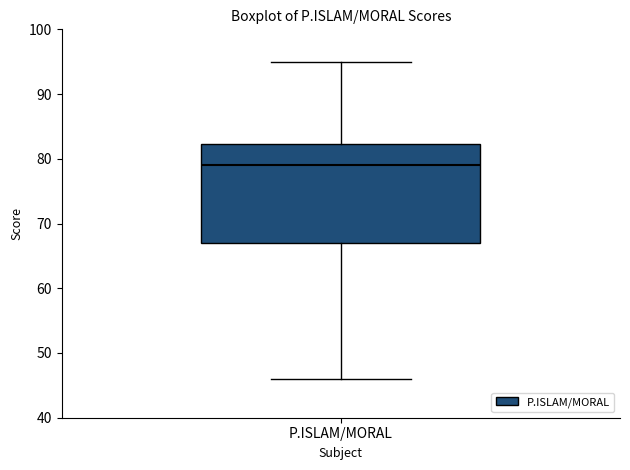

Read this box plot against the y-axis: the position of the median line, the range covered by the box, and the ends of both whiskers. The values are not printed on the chart, so give them approximately, as read against the axis.

median 79, box 67 to 82, whiskers 46 to 95